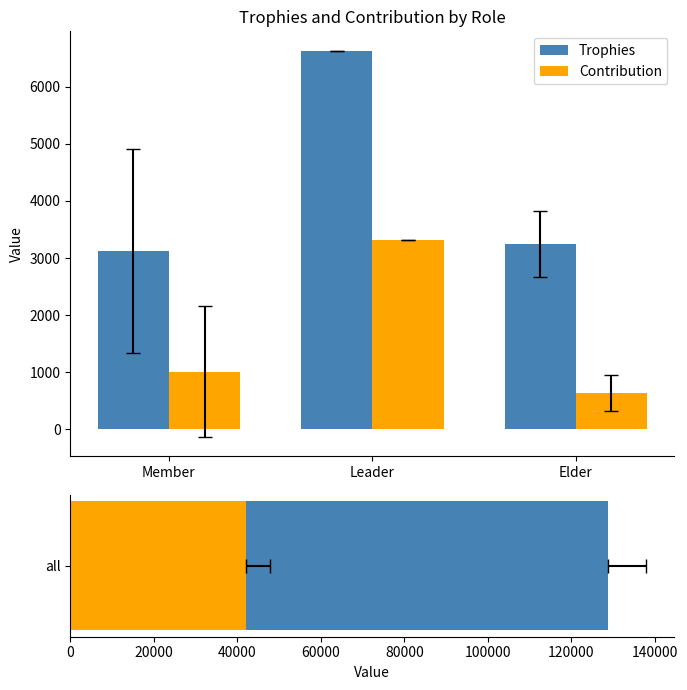

Is it true that Contribution equals 3316.0 at Leader?

True